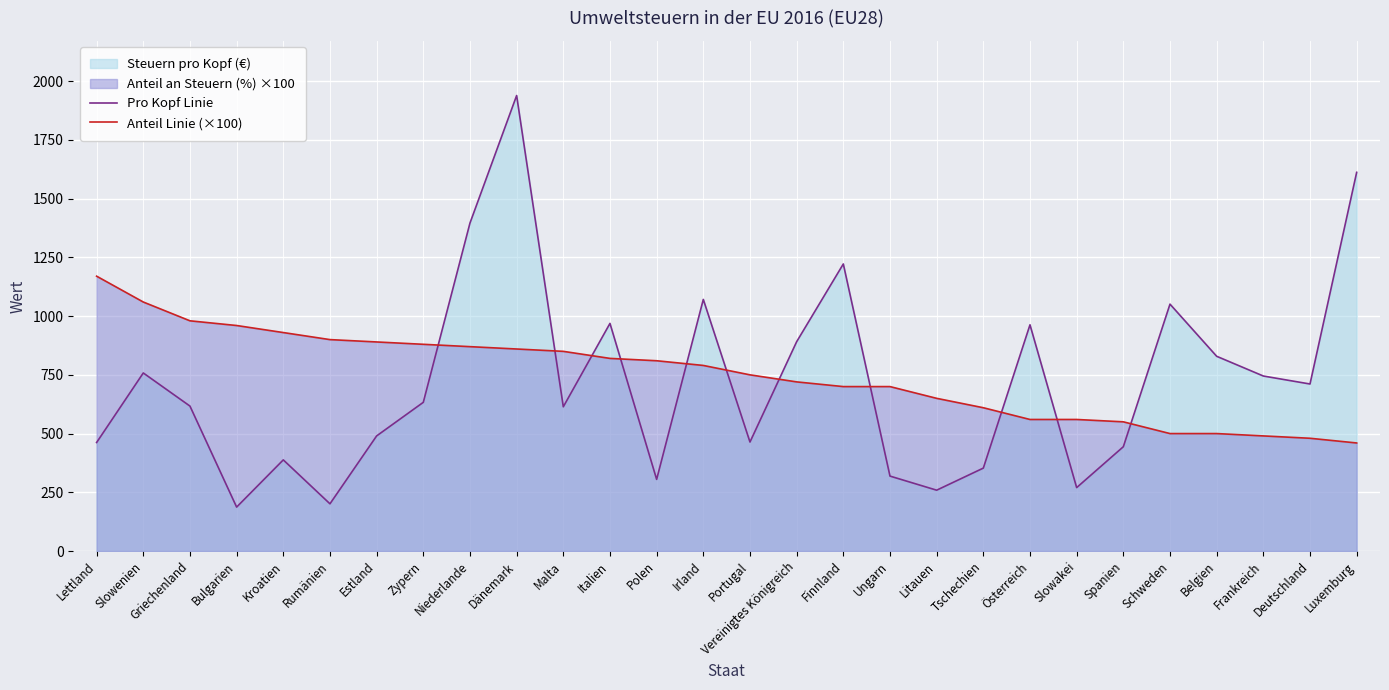

Which category has the highest value in the Pro Kopf Linie series?

Dänemark